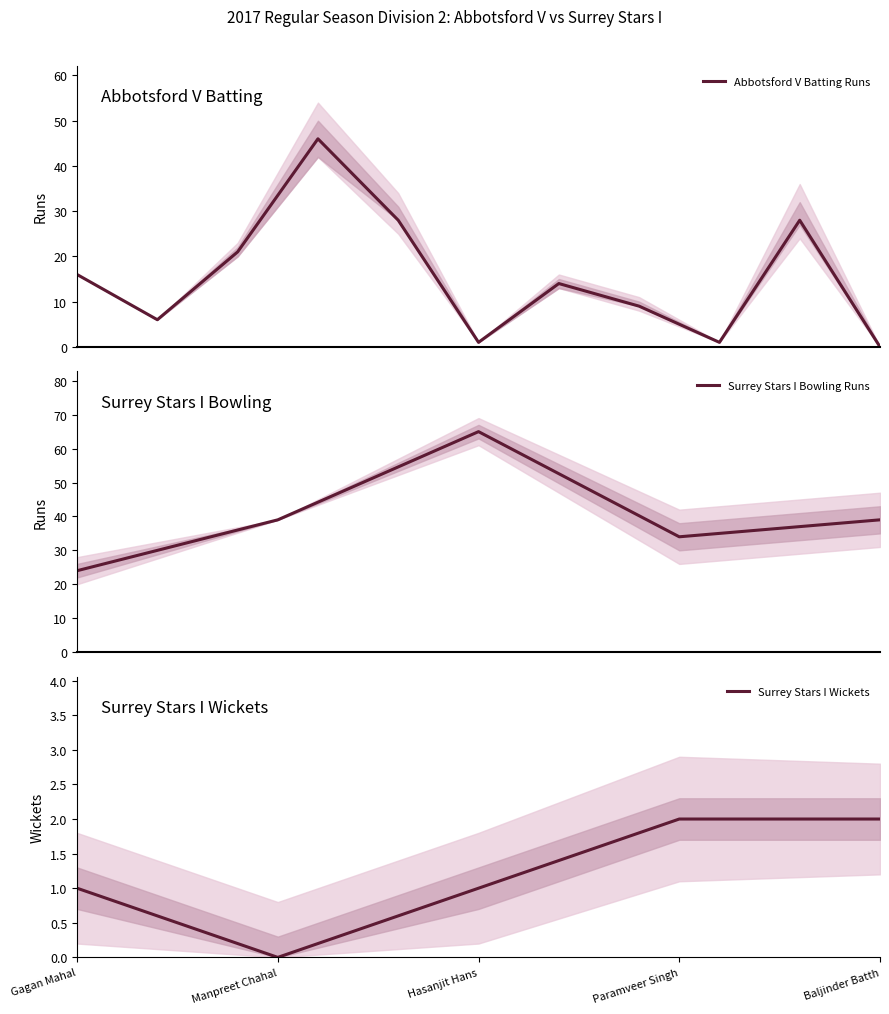

The value at Gurumail Gill is 19. True or false?

False